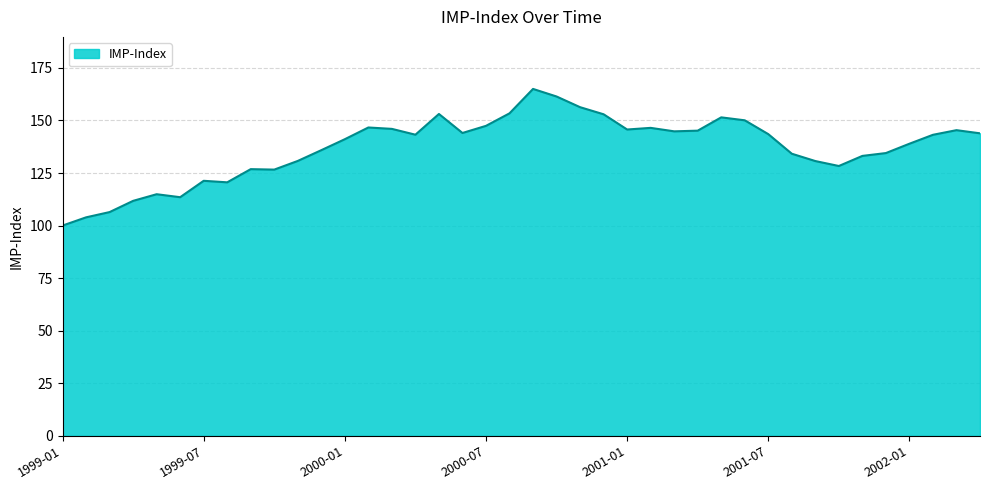

What is the greatest value displayed?

165.0